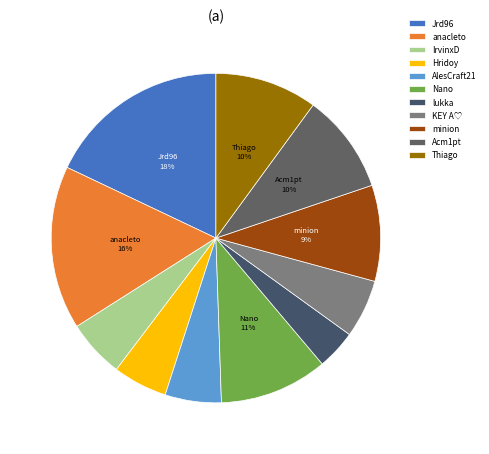

Is it true that KEY A♡ is 17% of the pie?

False